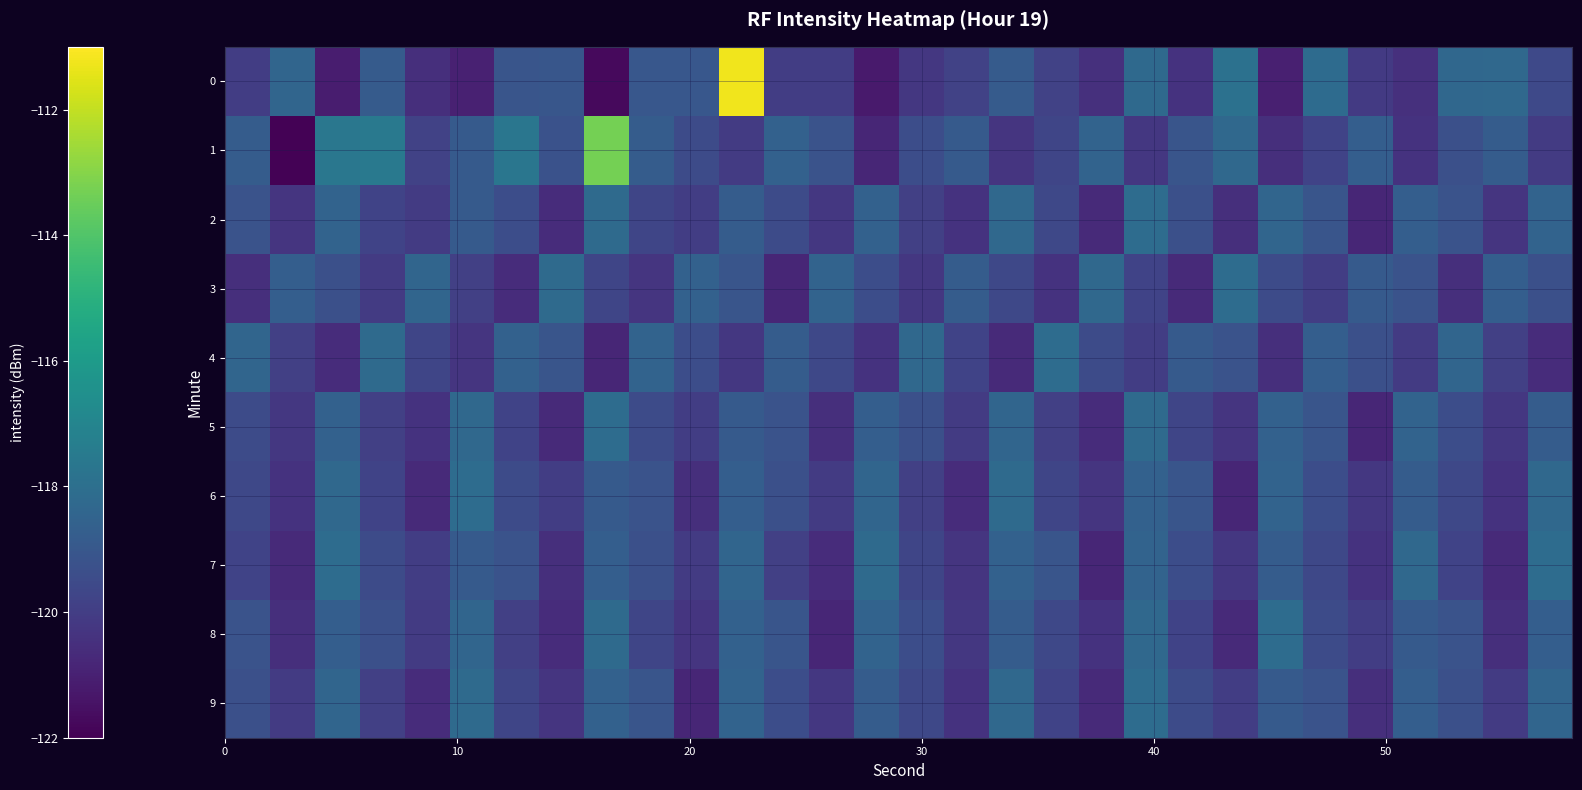

At how many categories does at least one series exceed -120?

30